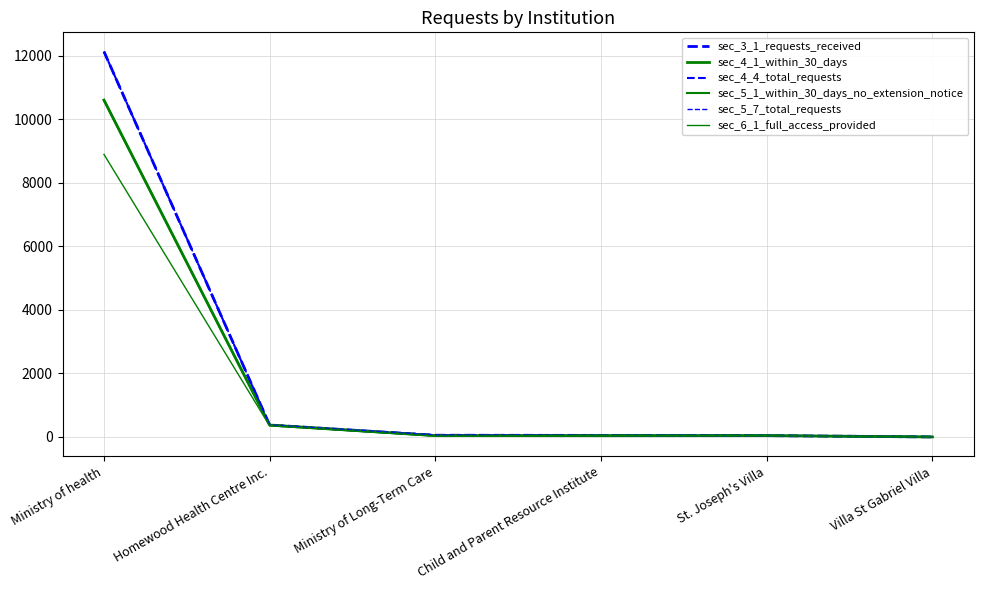

What is the minimum value for sec_5_7_total_requests?

1